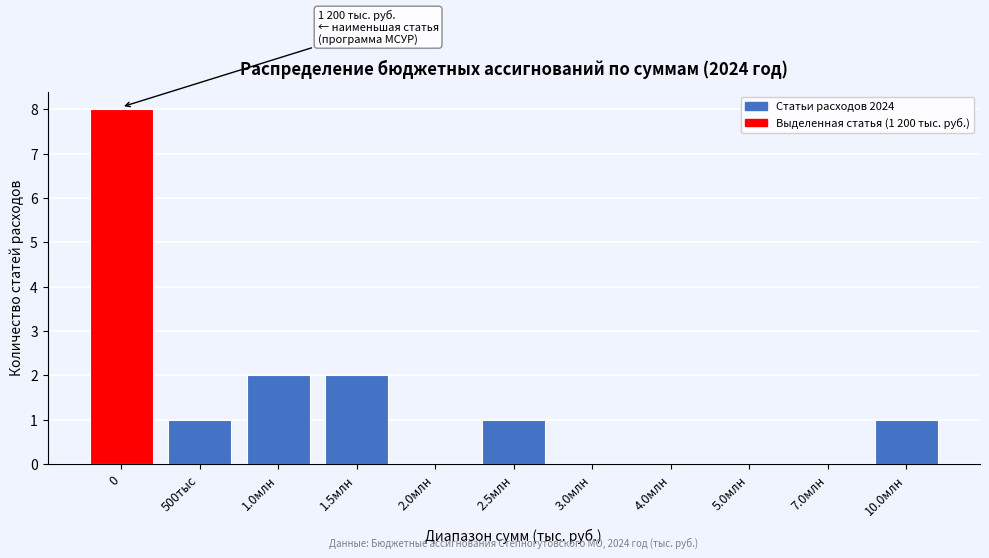

Reading left to right, list all the values displayed in this chart.

0=8	500тыс=1	1.0млн=2	1.5млн=2	2.0млн=0	2.5млн=1	3.0млн=0	4.0млн=0	5.0млн=0	7.0млн=0	10.0млн=1